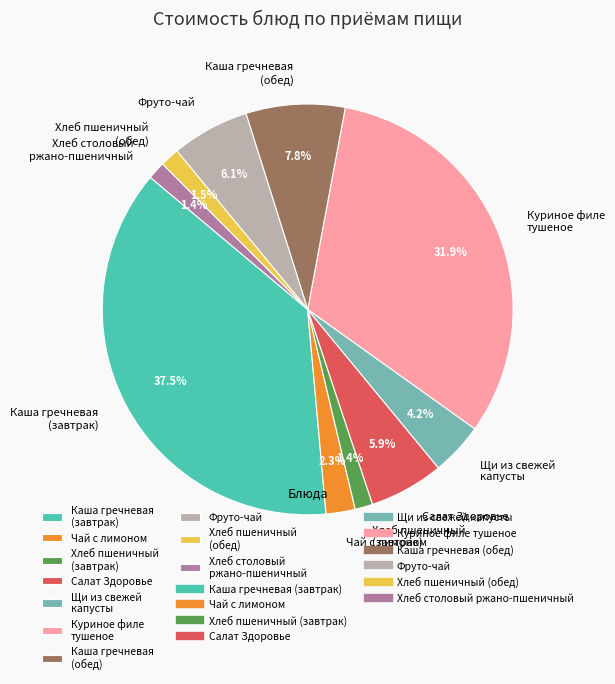

Do Щи из свежей капусты and Каша гречневая (обед) together represent more than half of the pie?

No